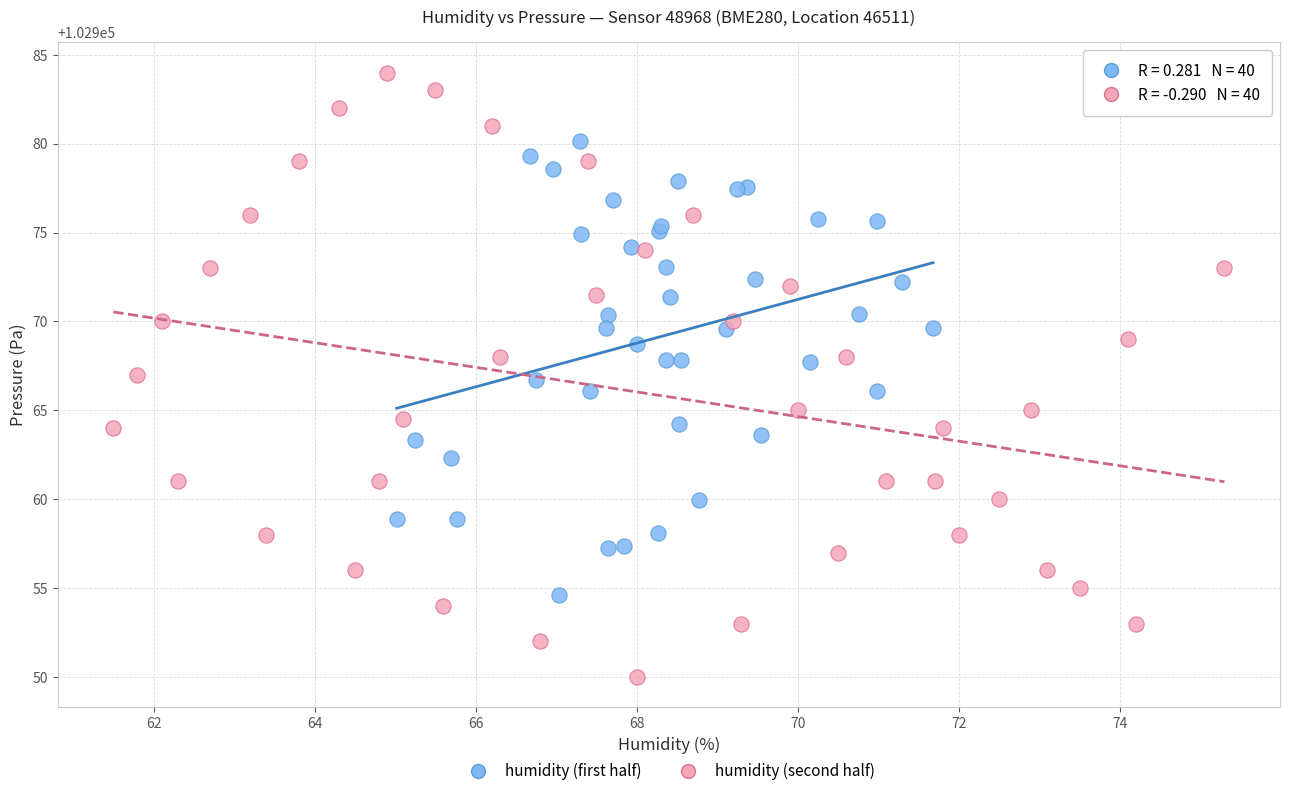

Which series has the widest spread of Y values?

humidity (second half)